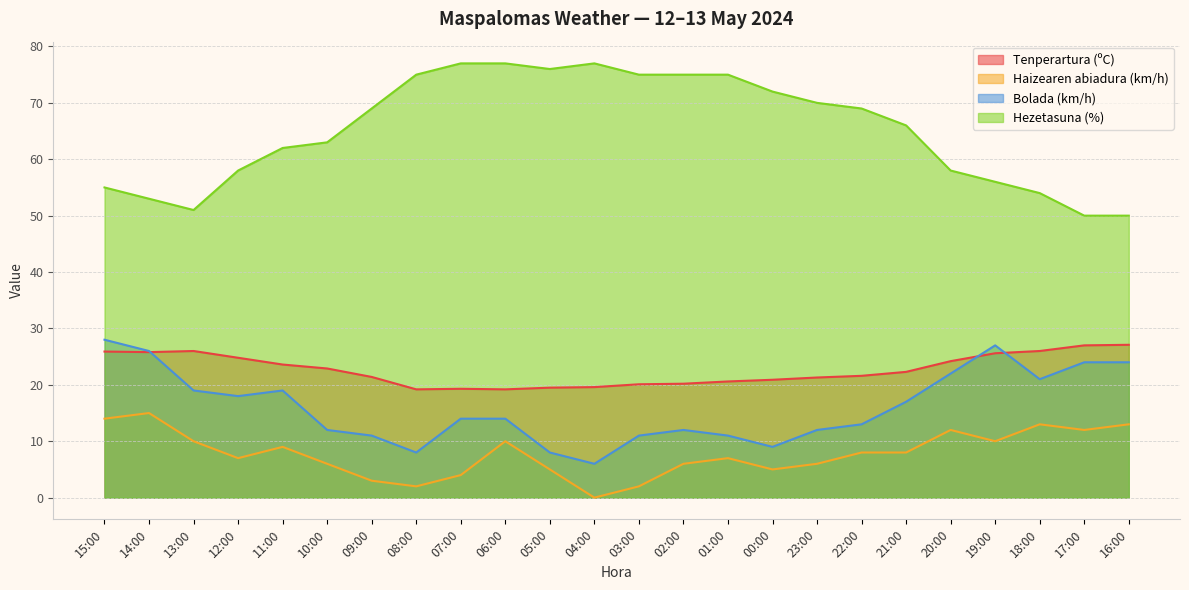

True or false: Tenperartura (ºC) has a value of 26.0 at 13:00.

True